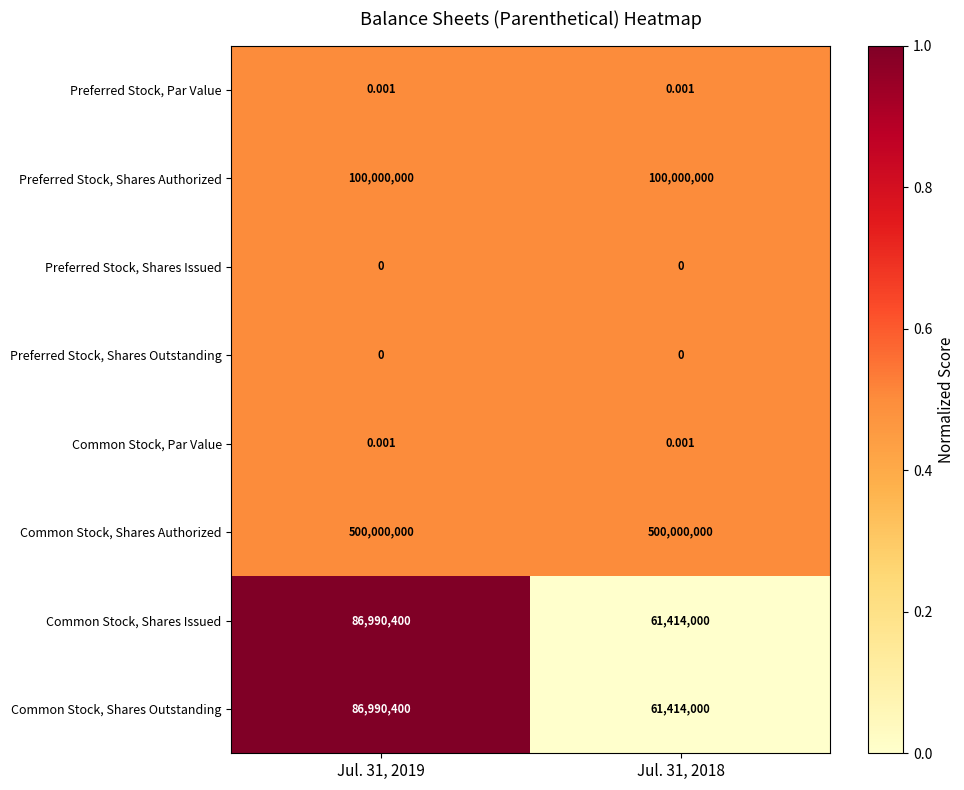

Which series has the largest total across all categories?

Common Stock, Shares Authorized